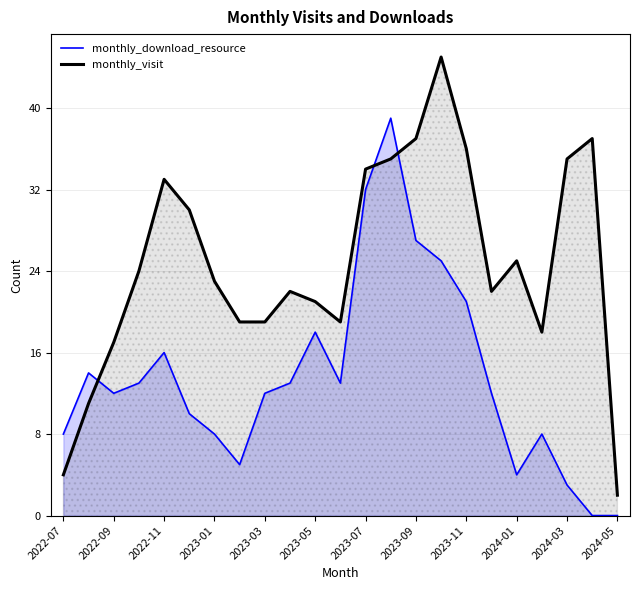

What is the spread (max minus min) of values at 2023-07?

2